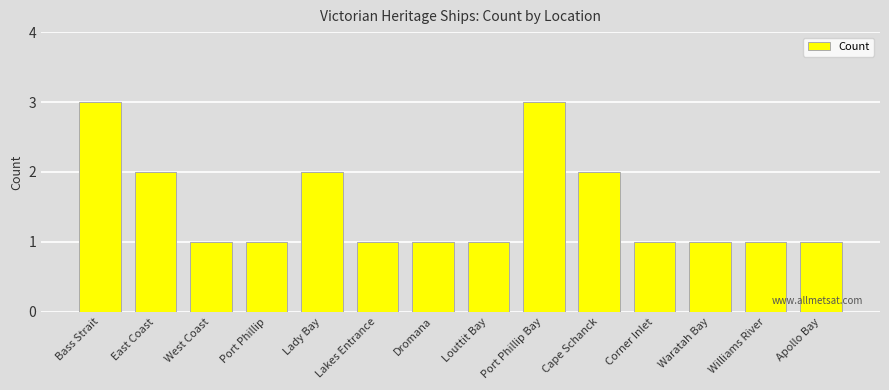

Reading right to left, list all the values displayed in this chart.

Apollo Bay=1	Williams River=1	Waratah Bay=1	Corner Inlet=1	Cape Schanck=2	Port Phillip Bay=3	Louttit Bay=1	Dromana=1	Lakes Entrance=1	Lady Bay=2	Port Phillip=1	West Coast=1	East Coast=2	Bass Strait=3